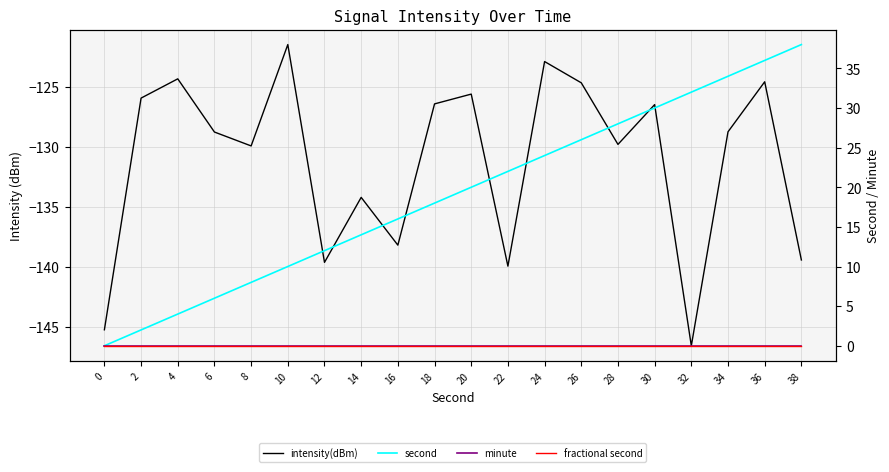

What are all the series names shown in the legend?

intensity(dBm), second, minute, fractional second